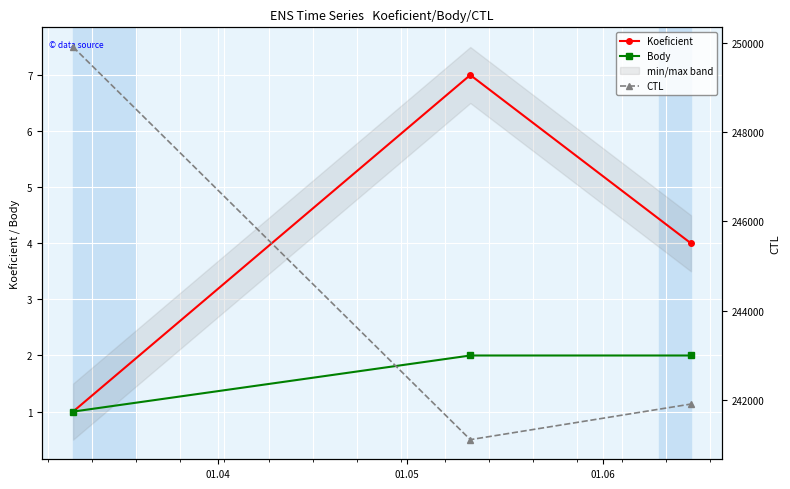

What is the difference between the Body values at 01.05 and 01.04?

1